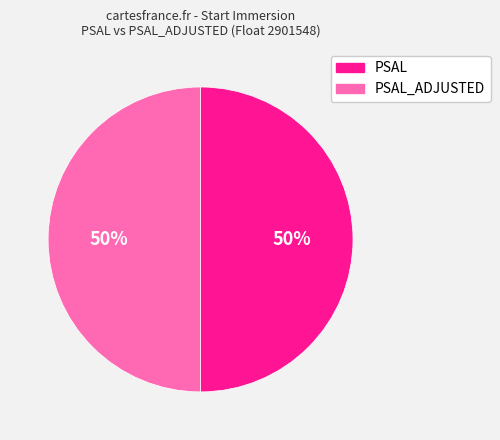

Do PSAL_ADJUSTED and PSAL together represent more than half of the pie?

Yes